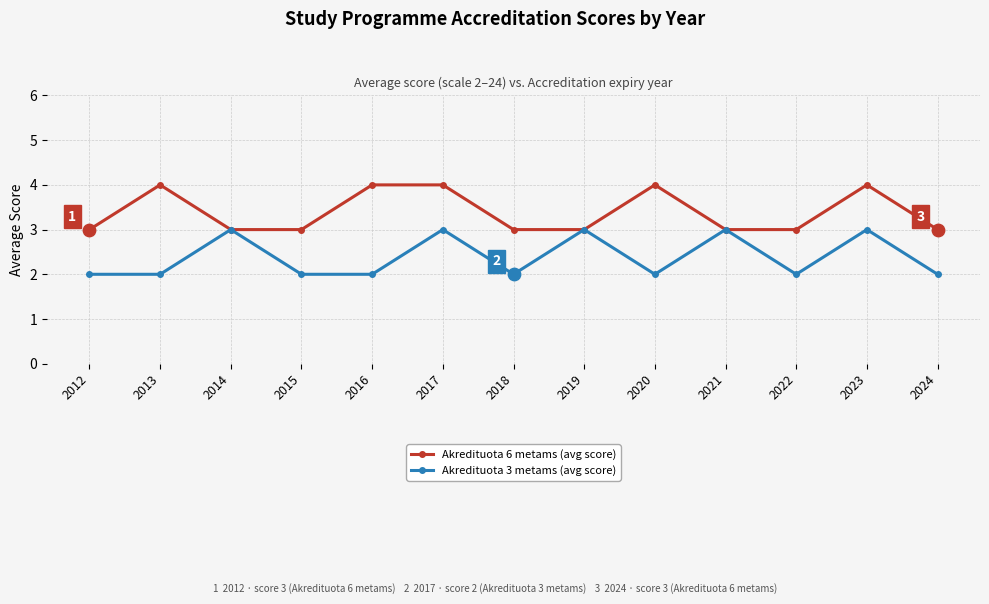

What is the total value across all series at 2020?

6